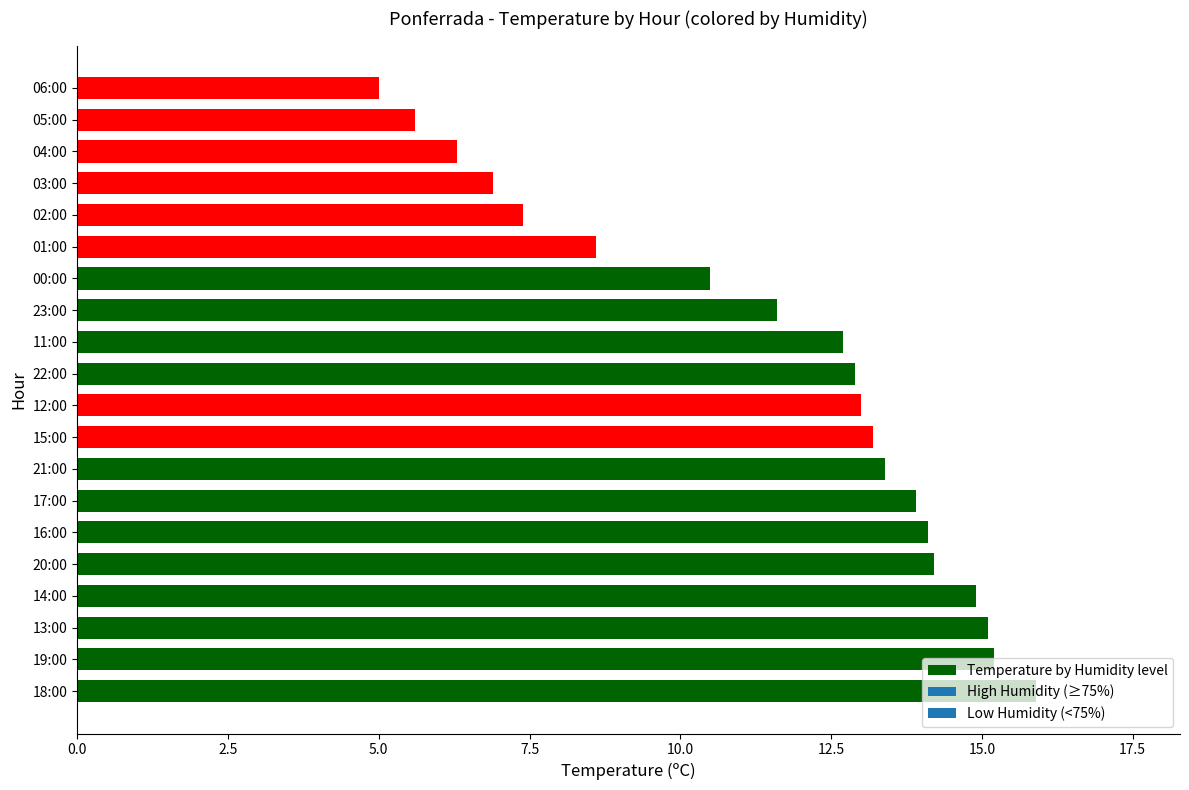

True or false: the data shows 13.0 at 12:00.

True